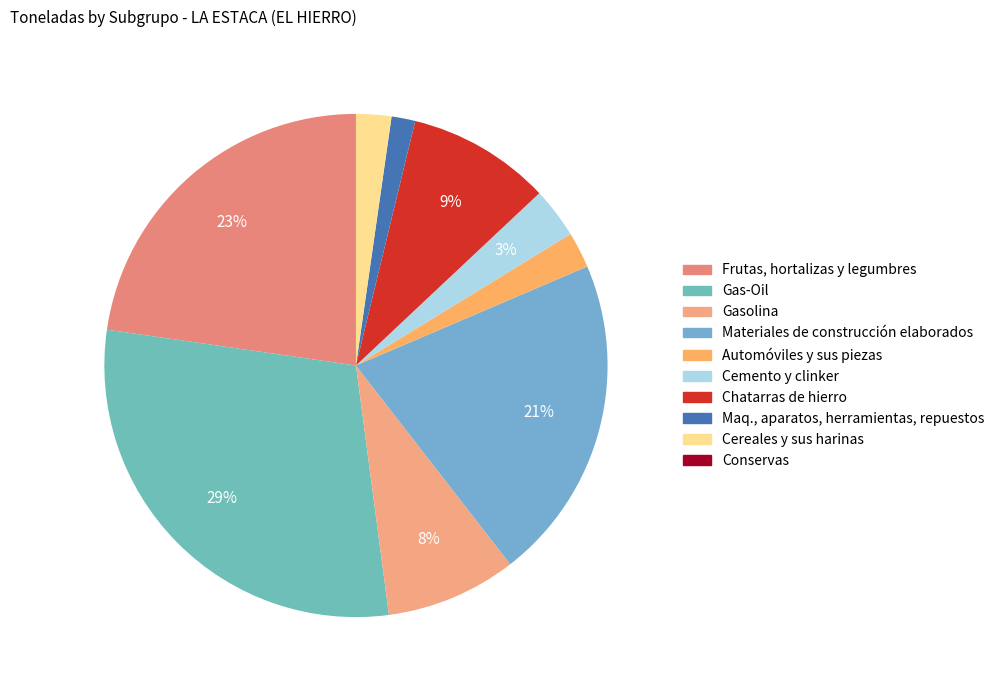

Does Frutas, hortalizas y legumbres account for over 50% of the chart?

No